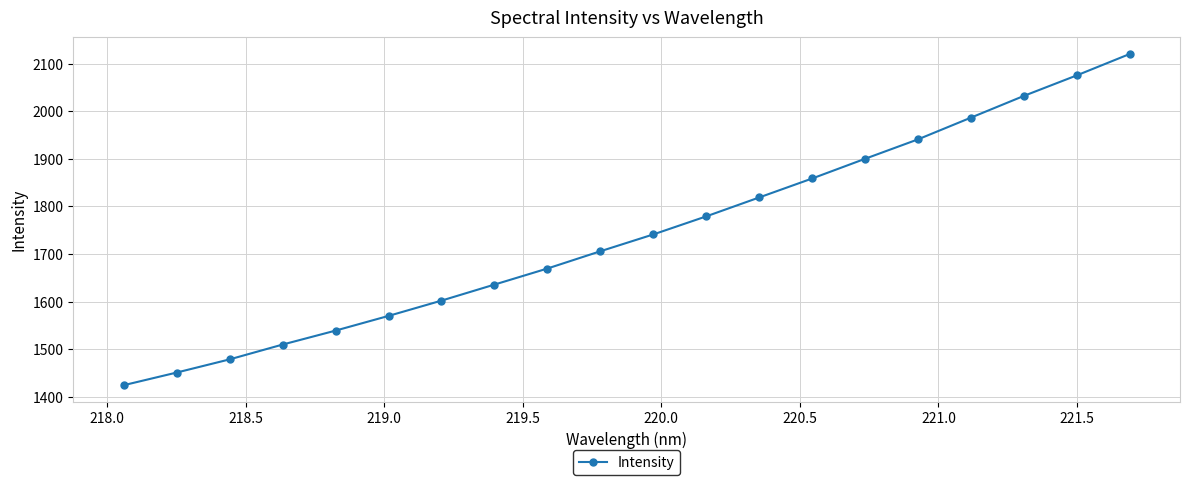

What is the difference between the second highest and minimum values?

650.6